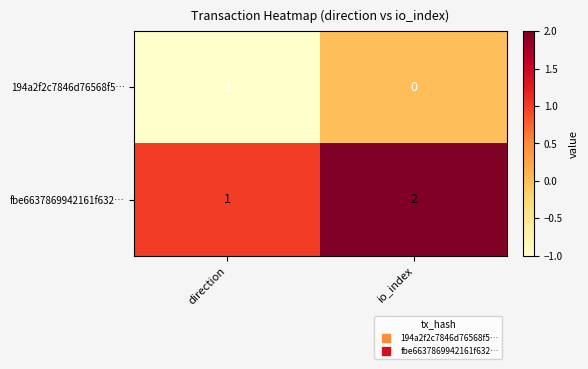

How many series are shown in this chart?

2